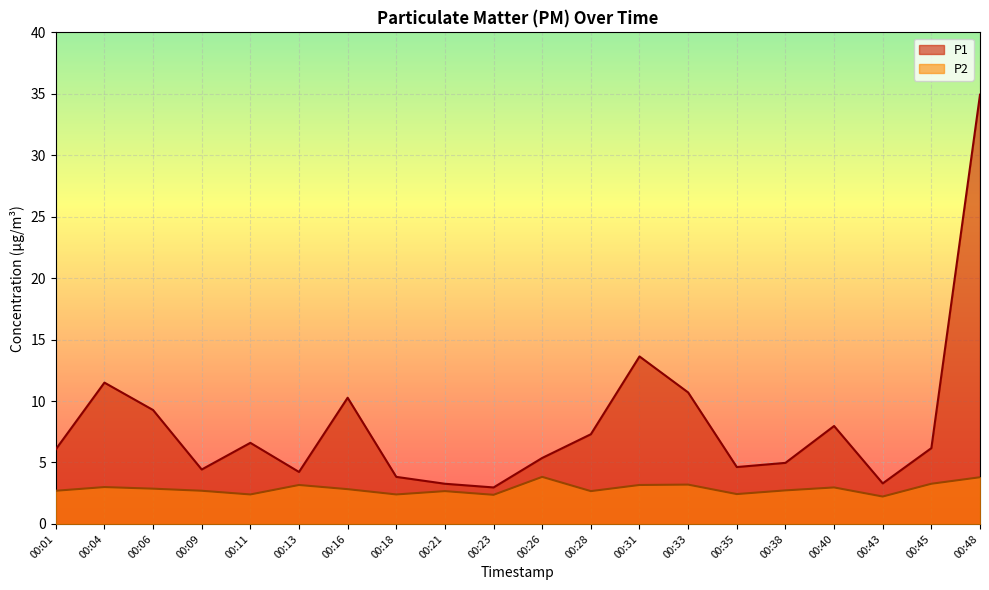

Is it true that P1 equals 3.0 at 00:45?

False